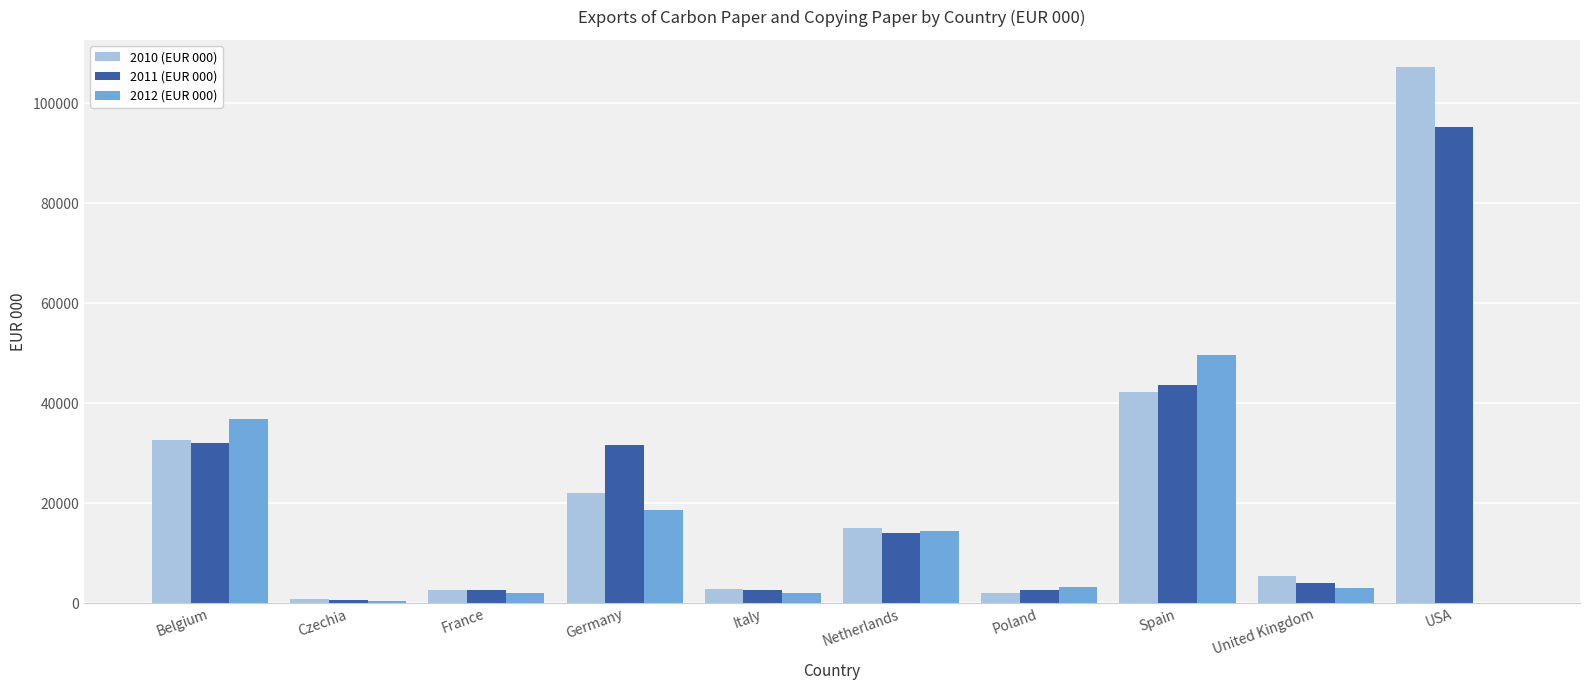

How many groups of bars are there?

10